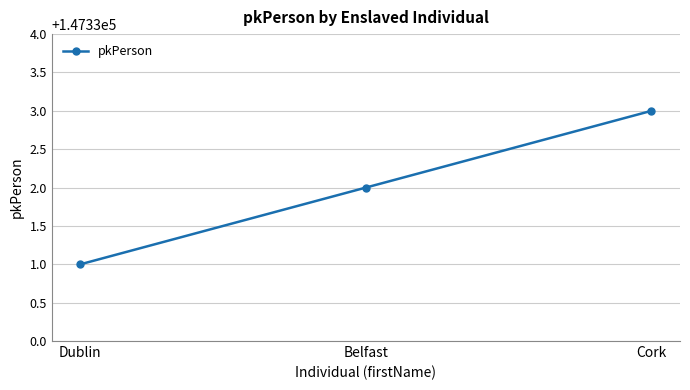

Does the chart have visible grid lines?

Yes